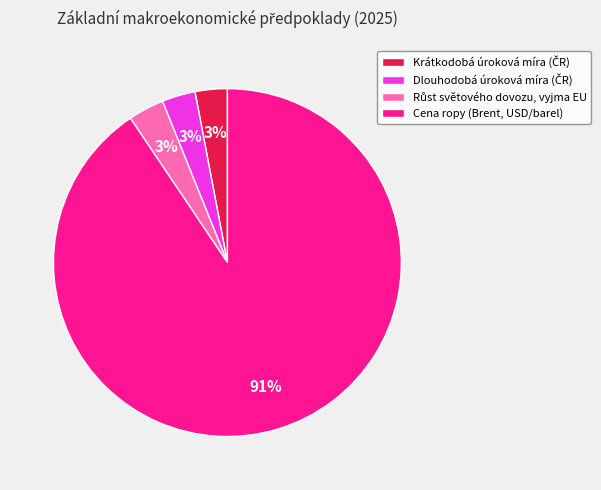

To the nearest percent, what is the difference between the largest and smallest slice percentages?

88%